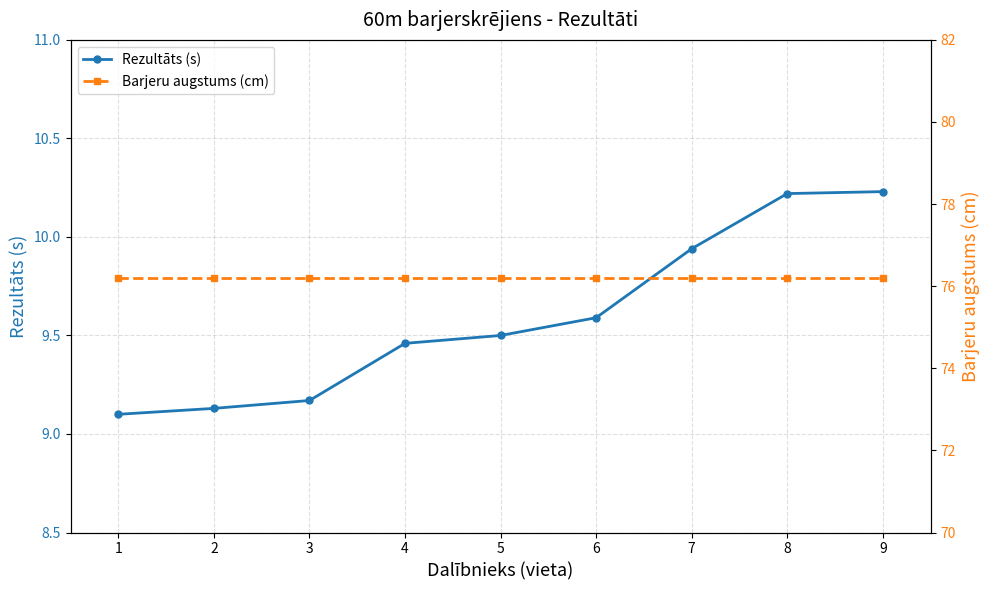

Is it true that Barjeru augstums (cm) equals 76.2 at 2?

True